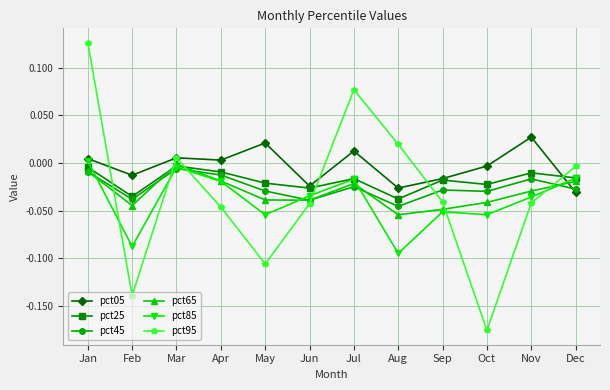

At which label does pct85 reach its minimum?

Aug